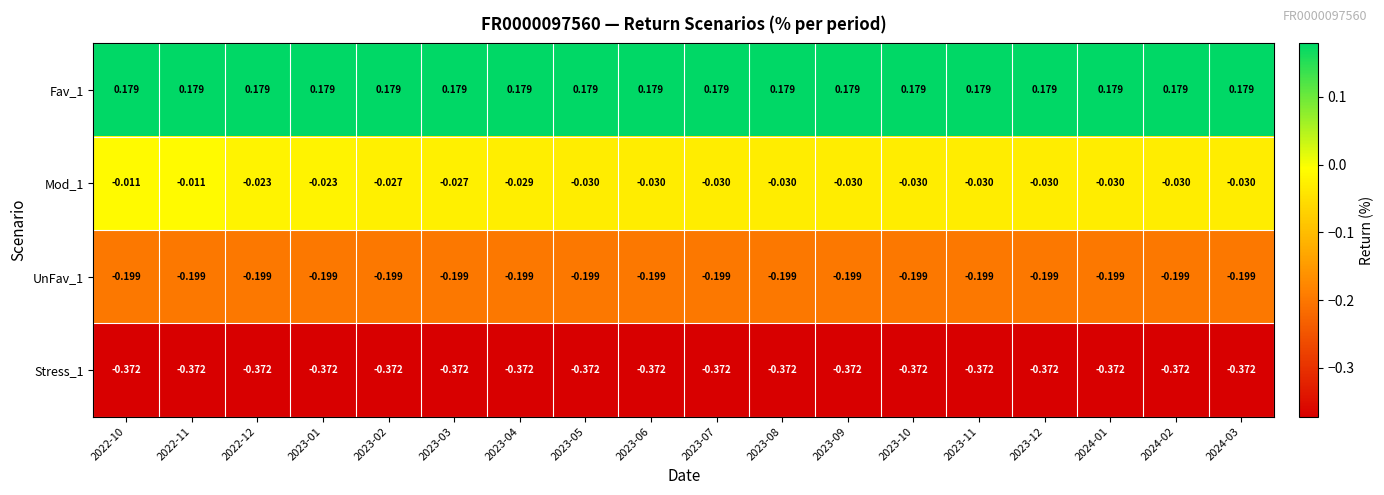

Rank the series by their maximum value, from highest to lowest.

Fav_1, Mod_1, UnFav_1, Stress_1